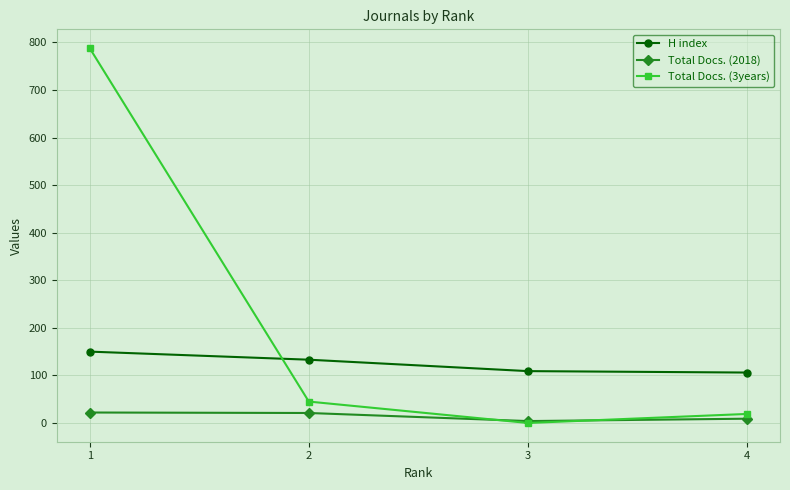

How many times do Total Docs. (3years) and Total Docs. (2018) cross each other?

2